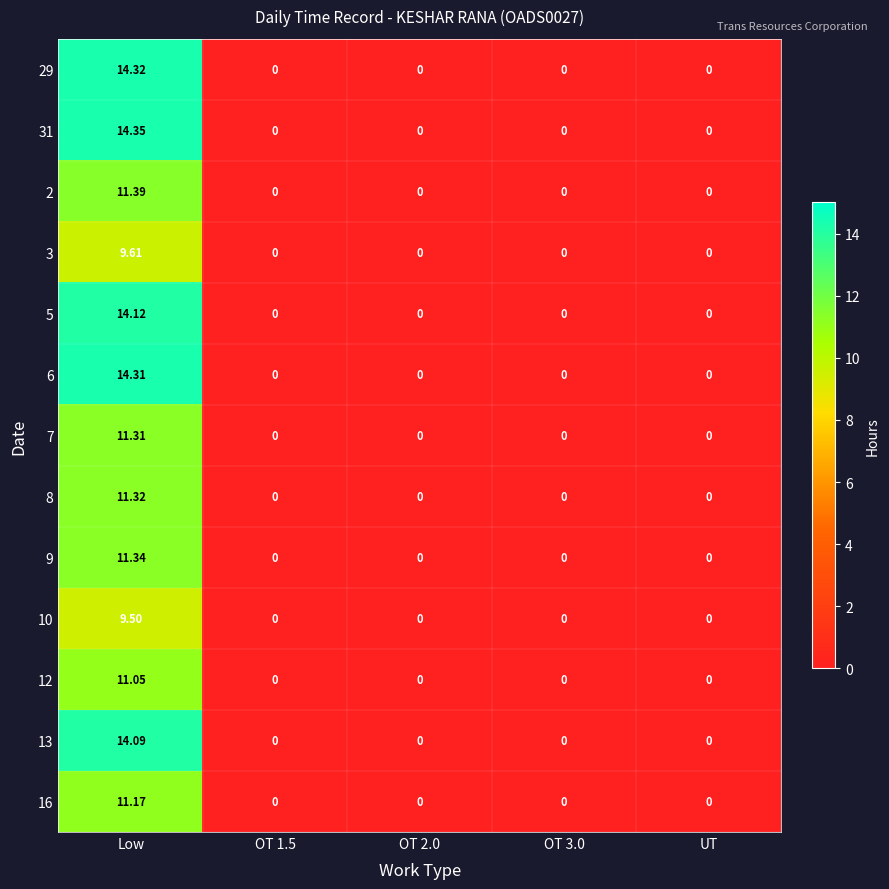

Rank the series by their maximum value, from highest to lowest.

31, 29, 6, 5, 13, 2, 9, 8, 7, 16, 12, 3, 10